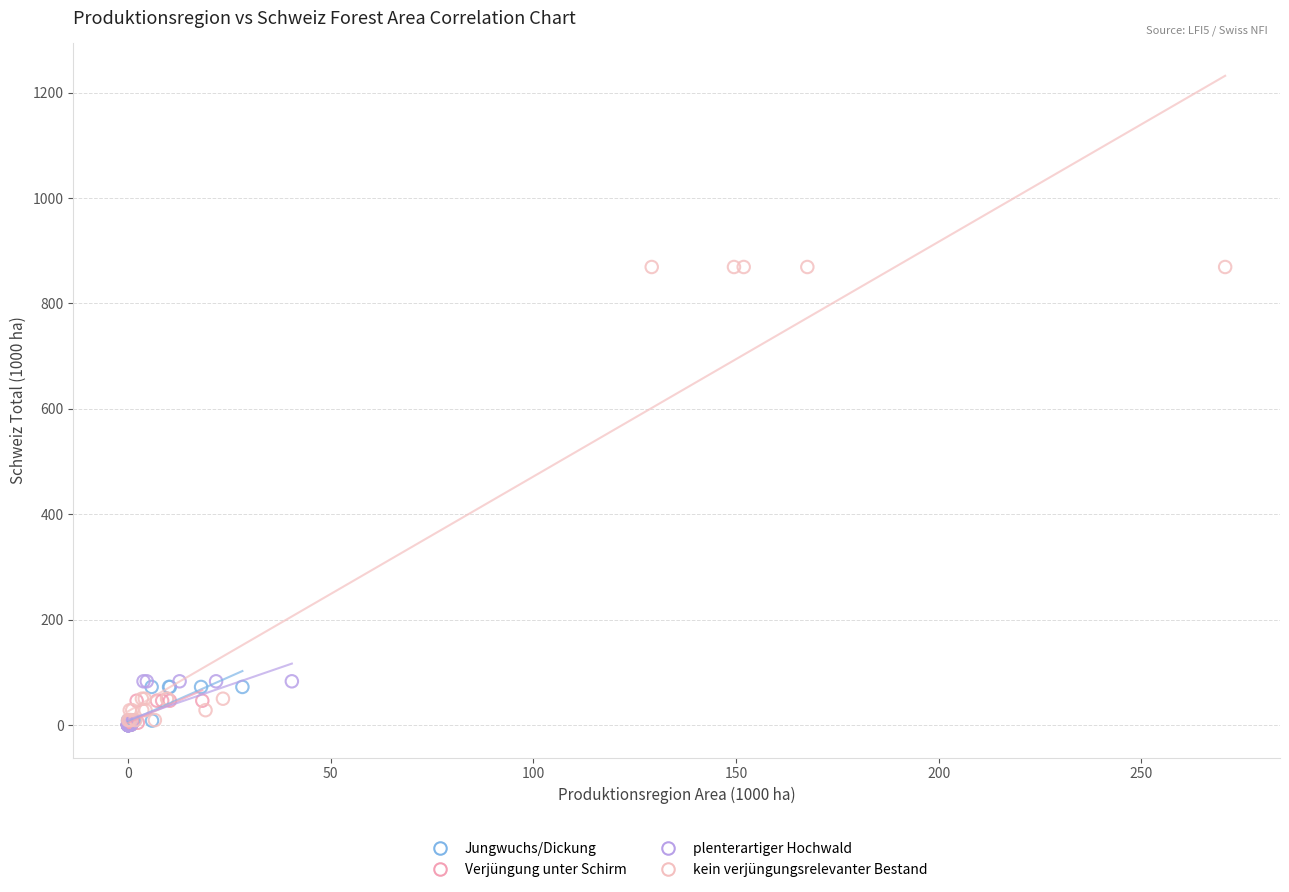

Which series has the largest Y range (max minus min)?

kein verjüngungsrelevanter Bestand